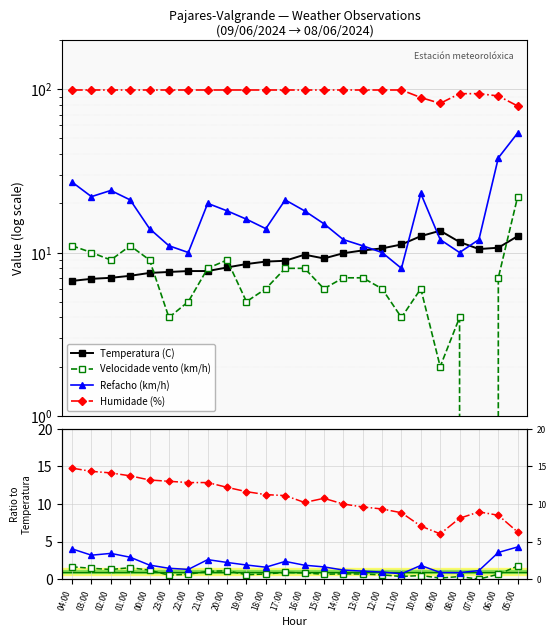

In Refacho (km/h), how many points are lower than both neighbors (excluding endpoints)?

5